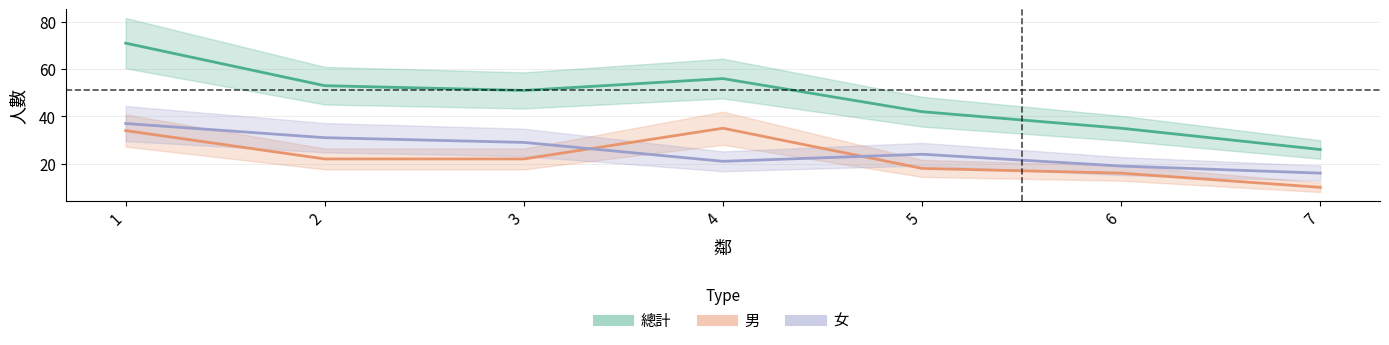

Does the chart have visible grid lines?

Yes